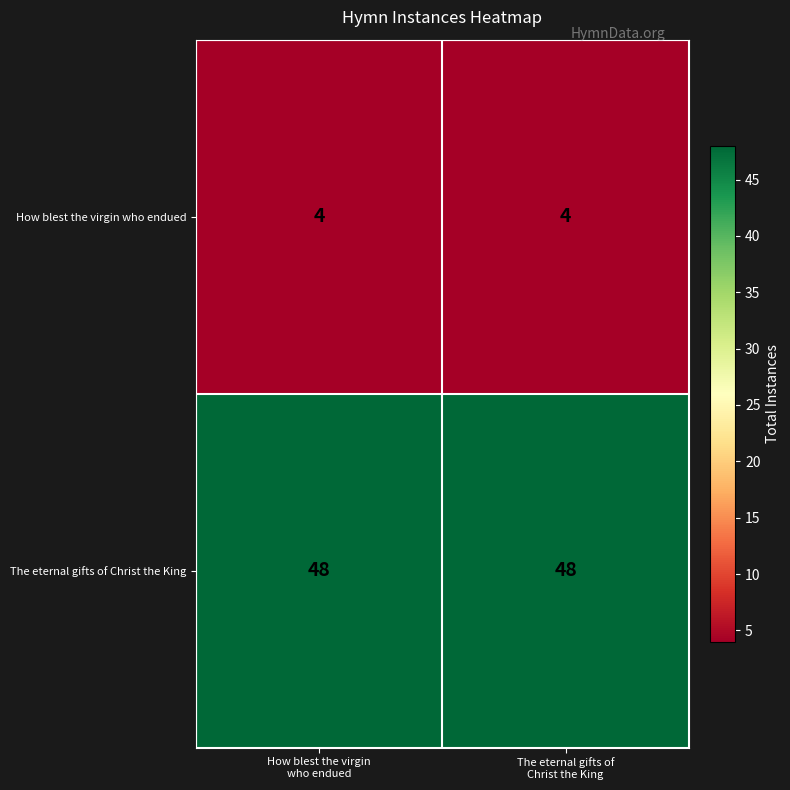

Rank the series by their maximum value, from highest to lowest.

The eternal gifts of Christ the King, How blest the virgin who endued